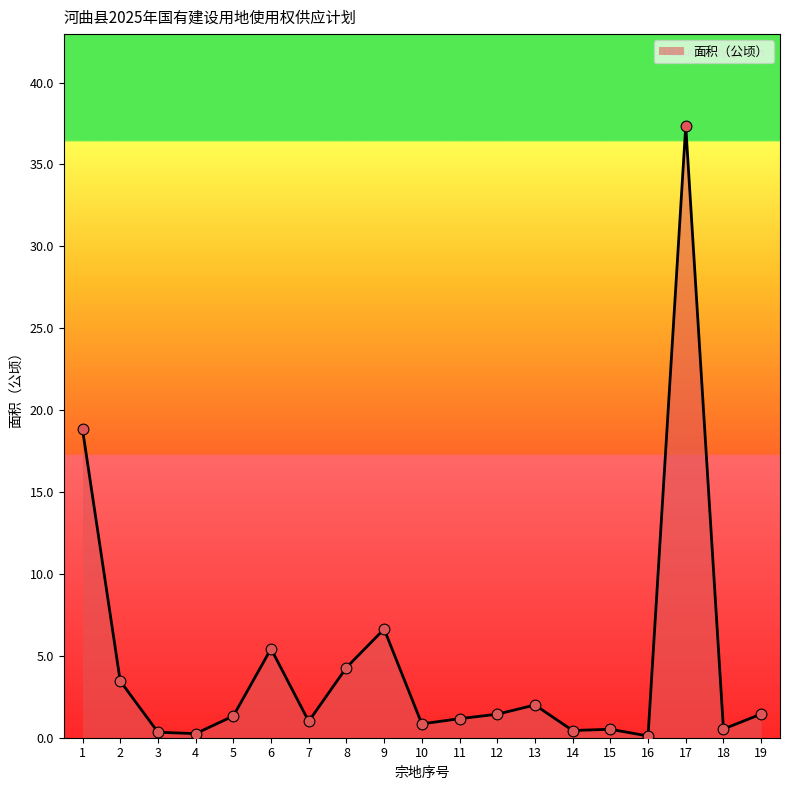

What is the change in value from 2 to 3?

-3.1